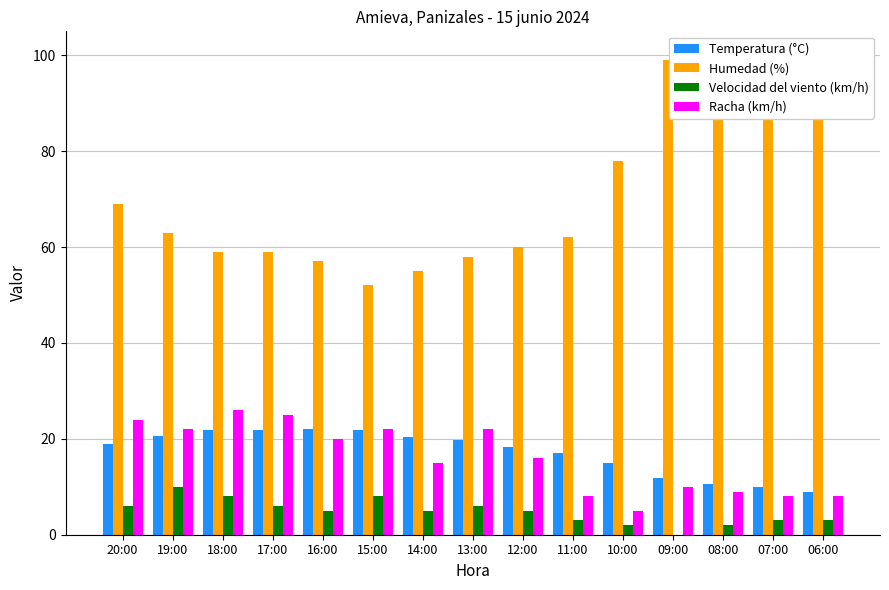

Reading left to right, extract all data points from this chart.

Temperatura (°C): 18.9	20.6	21.9	21.8	22.1	21.9	20.3	19.7	18.3	17.1	14.9	11.8	10.5	9.9	9.0
Humedad (%): 69.0	63.0	59.0	59.0	57.0	52.0	55.0	58.0	60.0	62.0	78.0	99.0	99.0	100.0	100.0
Velocidad del viento (km/h): 6.0	10.0	8.0	6.0	5.0	8.0	5.0	6.0	5.0	3.0	2.0	0.0	2.0	3.0	3.0
Racha (km/h): 24.0	22.0	26.0	25.0	20.0	22.0	15.0	22.0	16.0	8.0	5.0	10.0	9.0	8.0	8.0